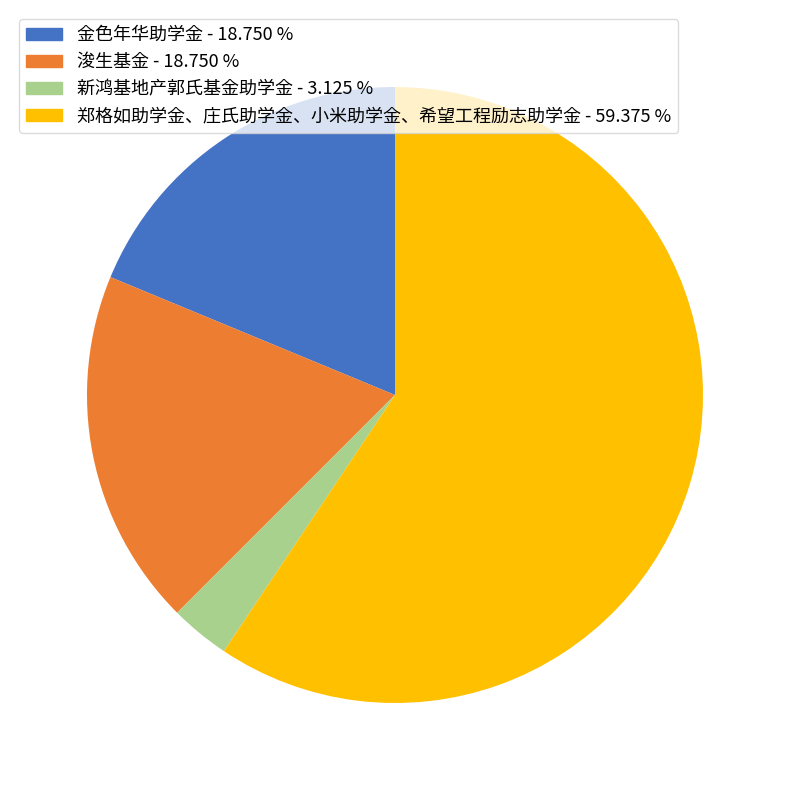

What is the smallest slice in the pie chart?

新鸿基地产郭氏基金助学金